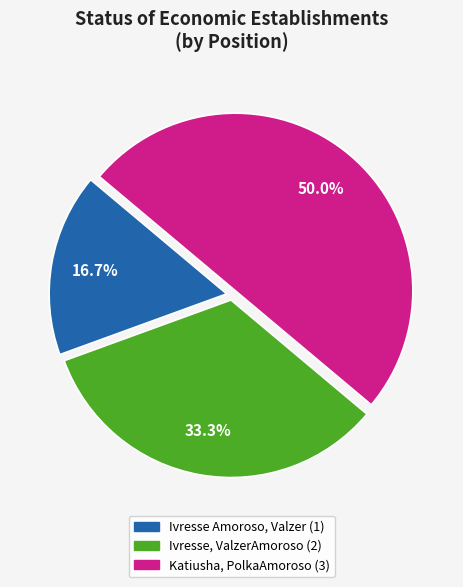

Count the number of slices in the pie.

3